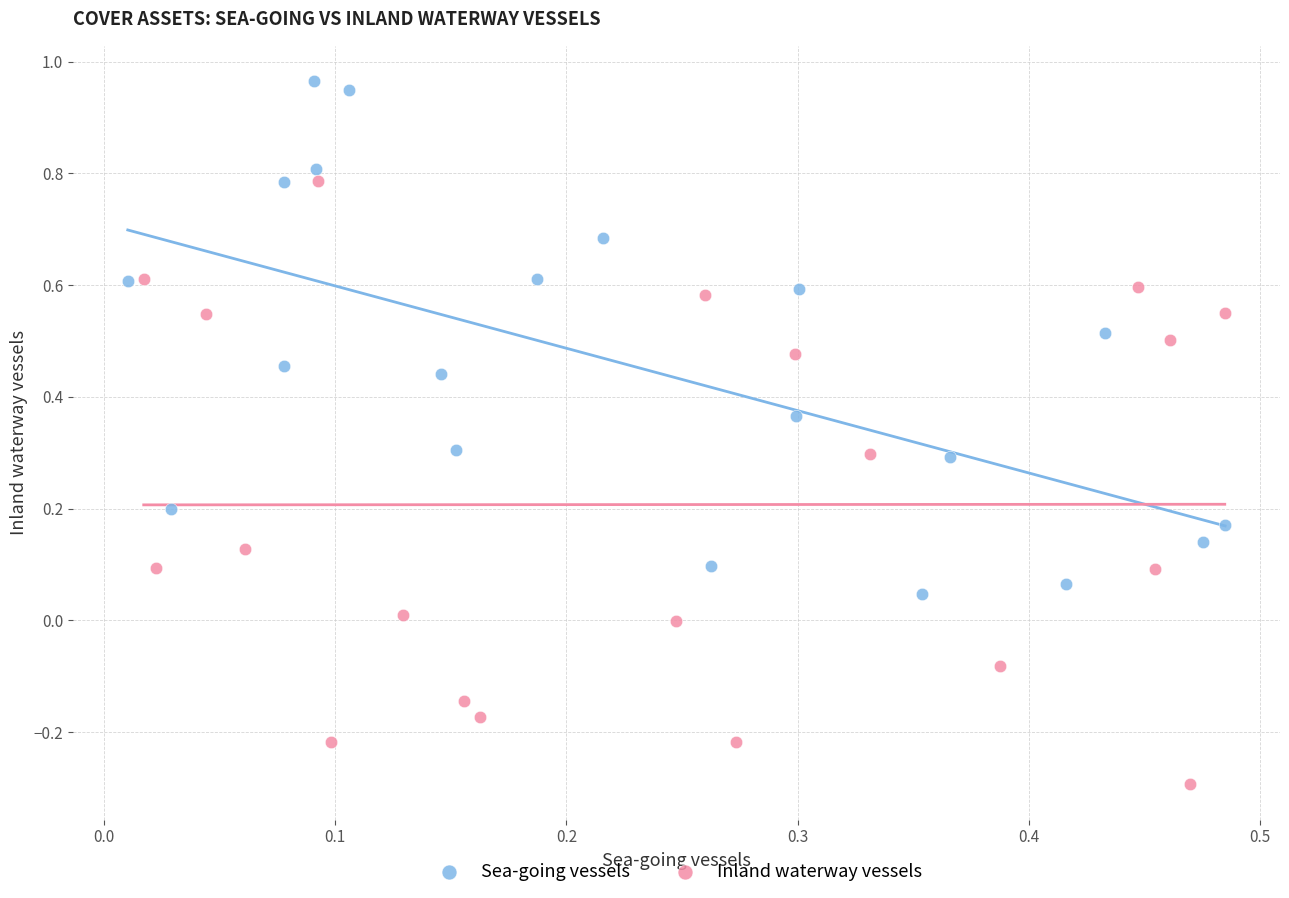

Which series has the largest Y range (max minus min)?

Inland waterway vessels